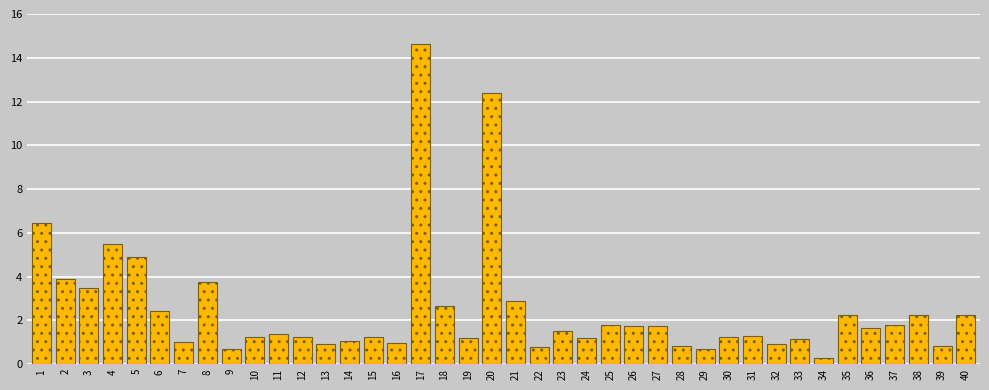

What is the value of the 21st bar from the left?

2.9